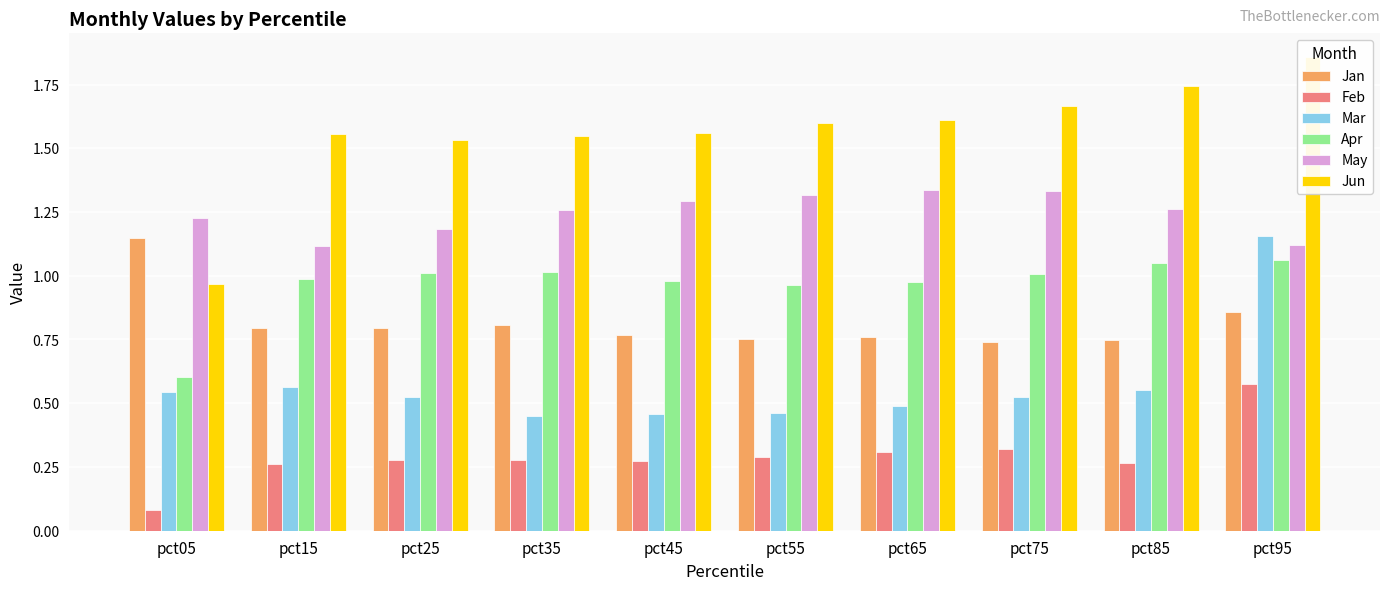

What is the difference between the second highest and minimum values in the Jan series?

0.1